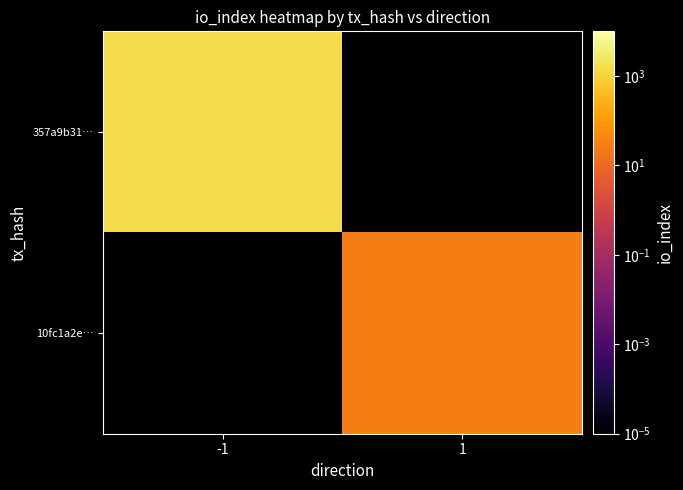

Reading left to right, transcribe all the data shown in this chart.

357a9b31…: -1=1508.0	1=0.0
10fc1a2e…: -1=0.0	1=28.0